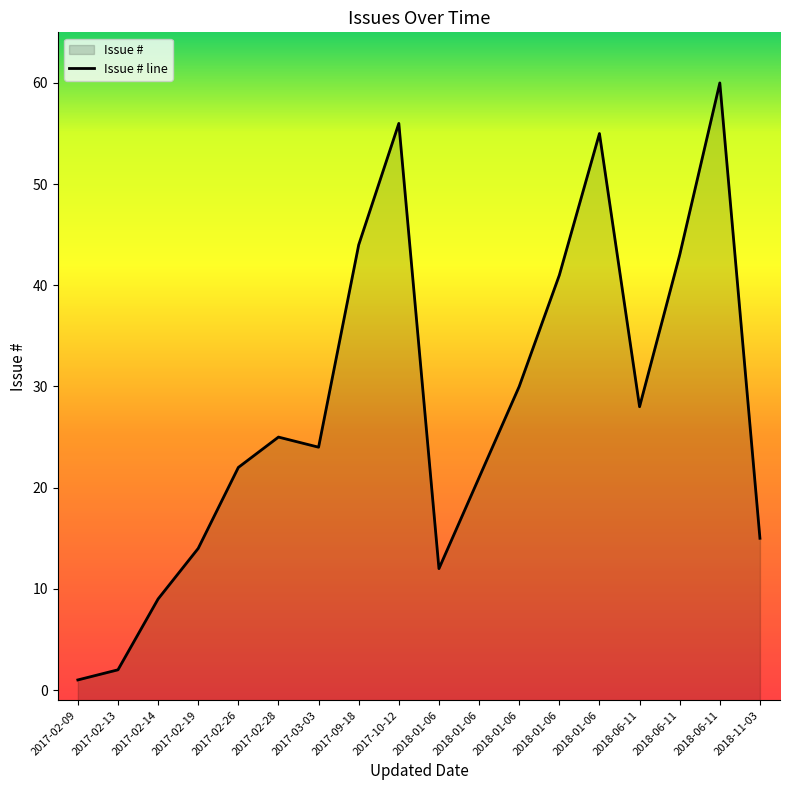

How many categories are shown in the chart?

18